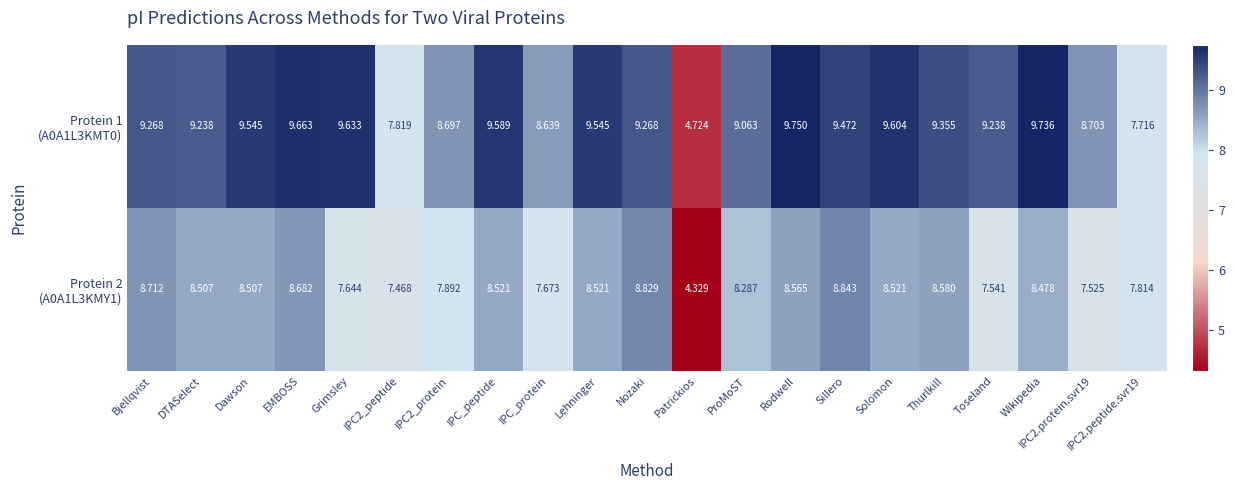

Which label corresponds to the largest value in the chart?

Rodwell